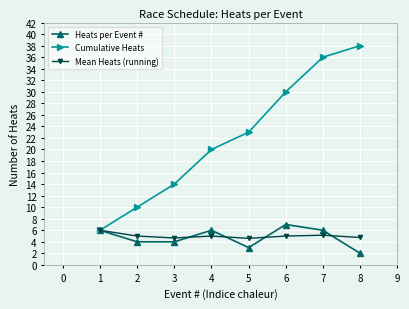

What is the value of the Heats per Event # point at the 7th from the left?

6.0